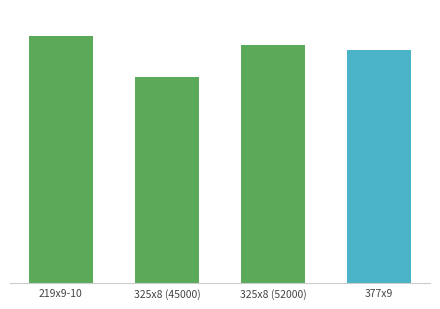

How many values are between 51000 and 54000?

3